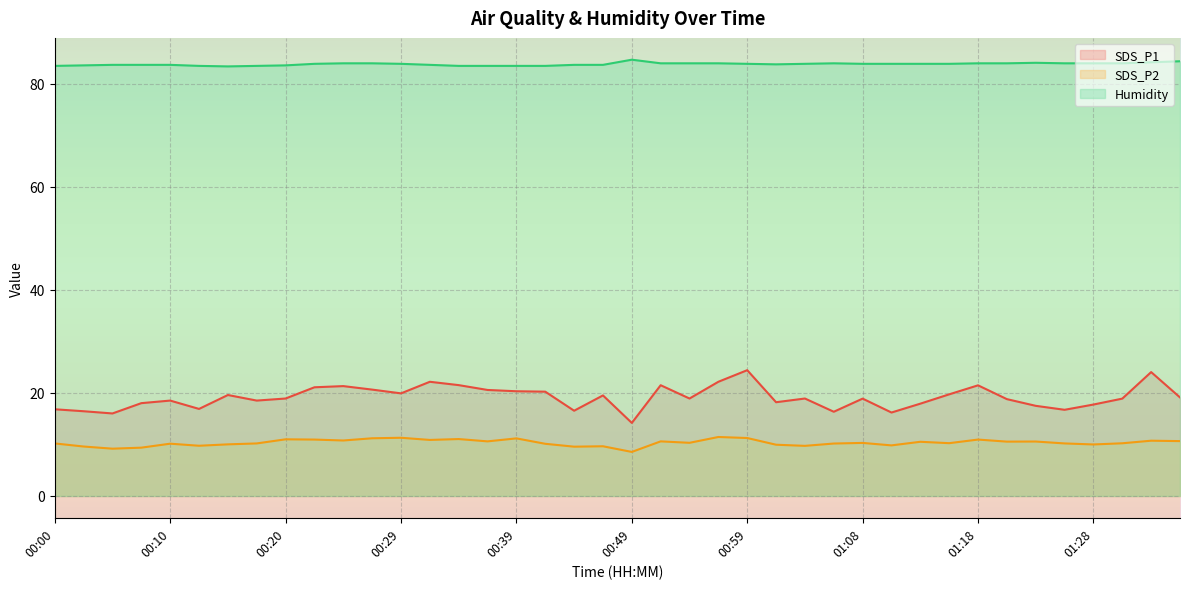

What position from the left is 00:10?

5